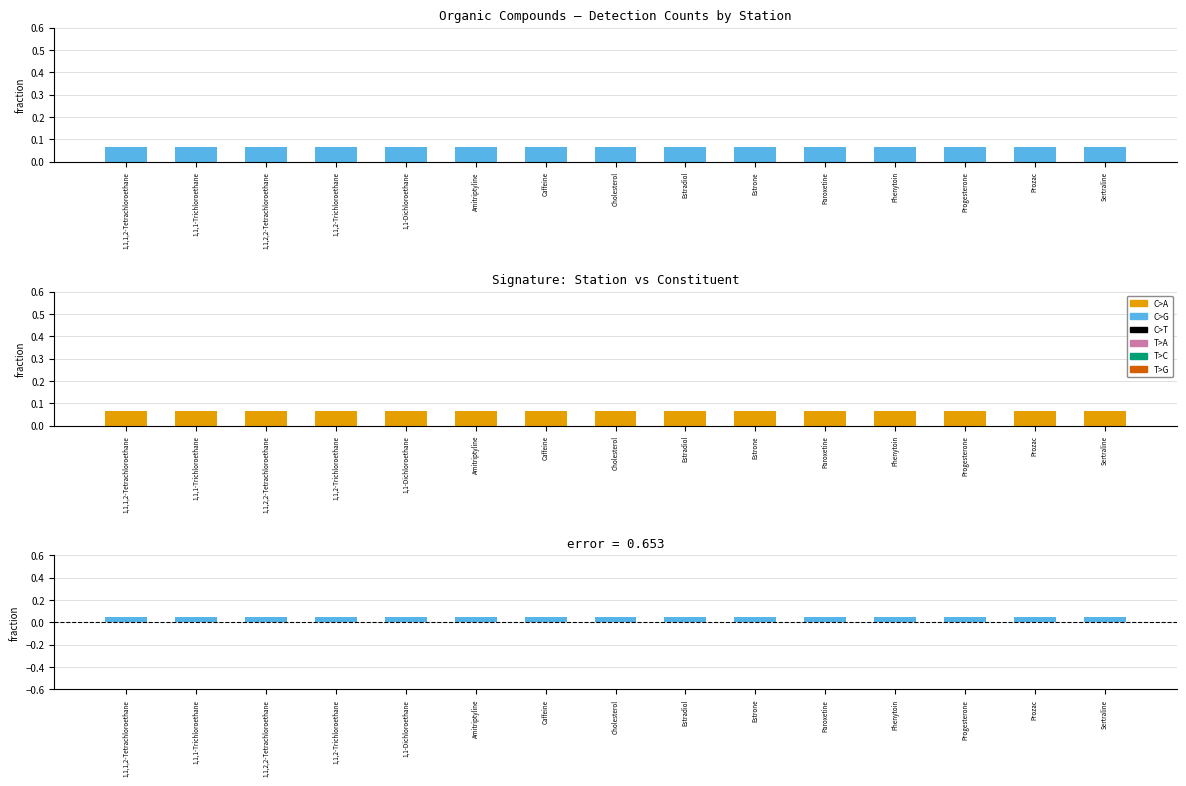

Is it true that Highway 74 equals 0.1 at Sertraline?

False